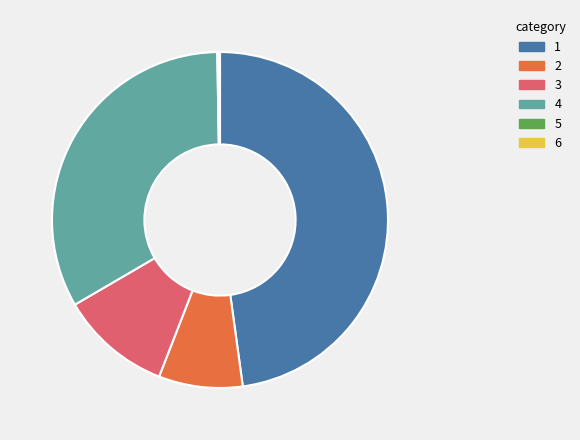

Does any single category account for the majority?

No